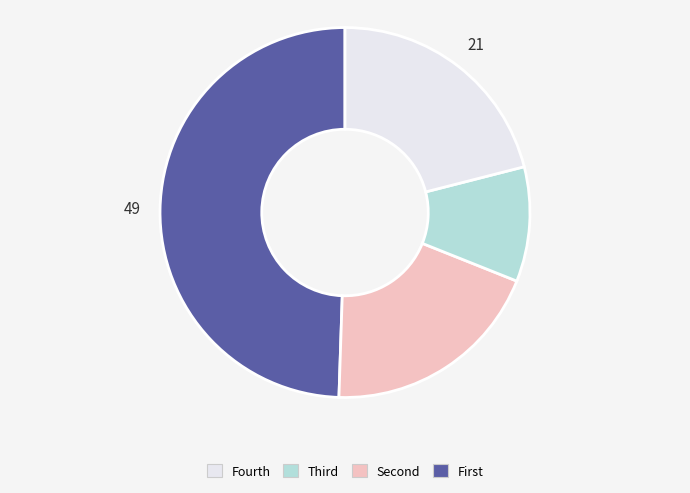

Is there a majority slice in this chart?

No